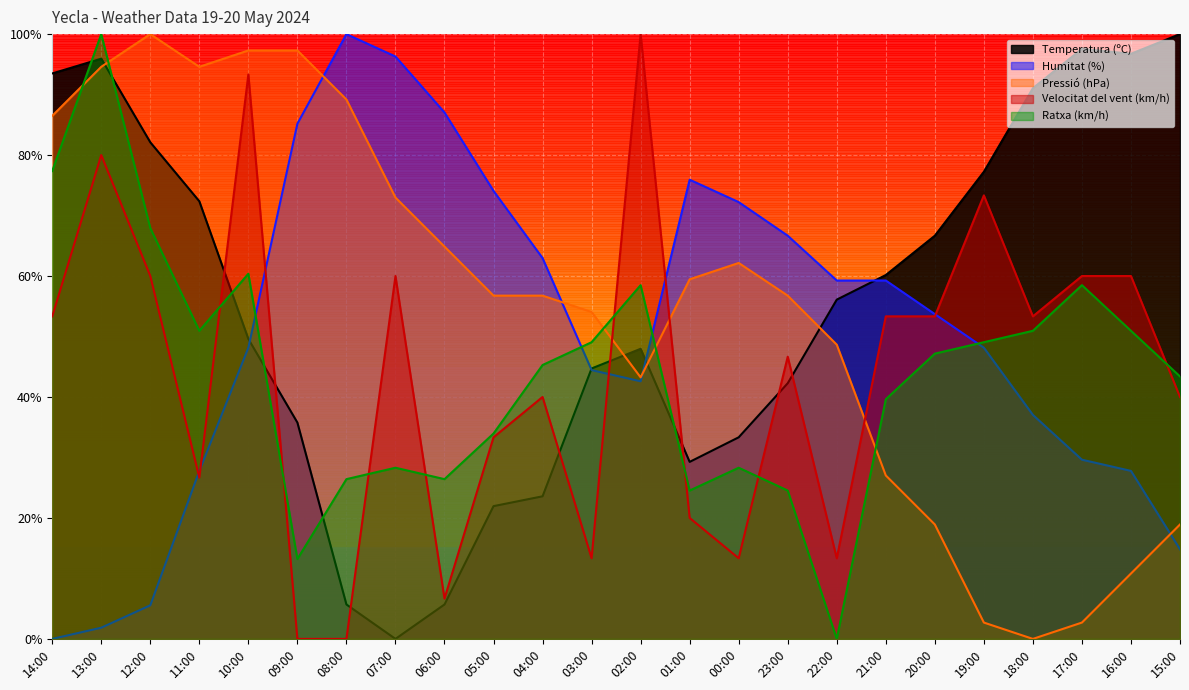

What is the difference between the maximum and minimum values in the Velocitat del vent (km/h) series?

1.0